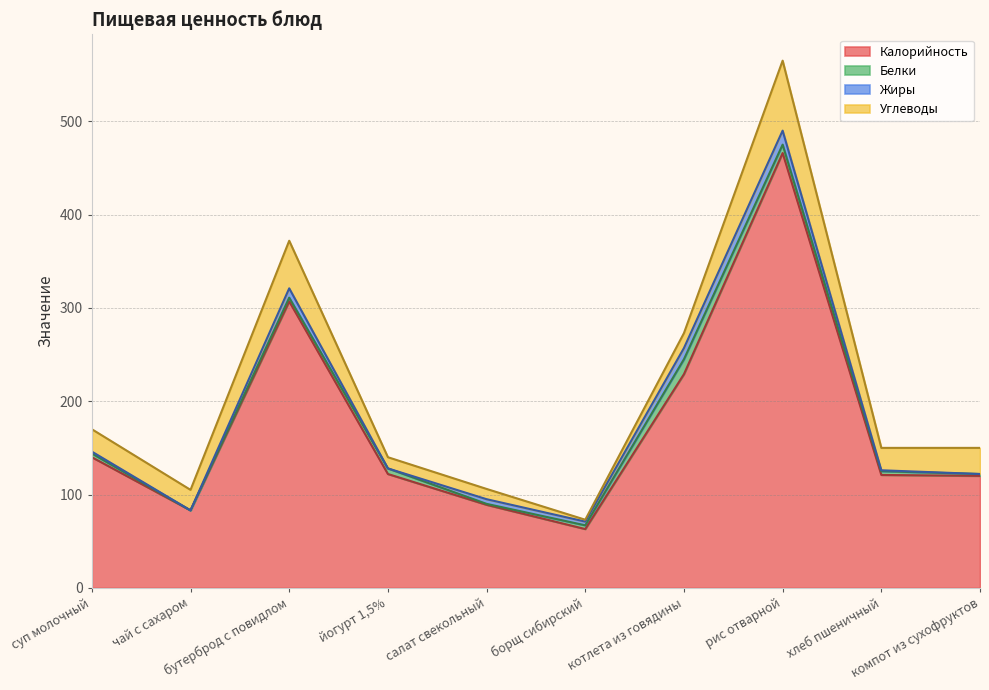

Which series has the widest spread of values?

Калорийность